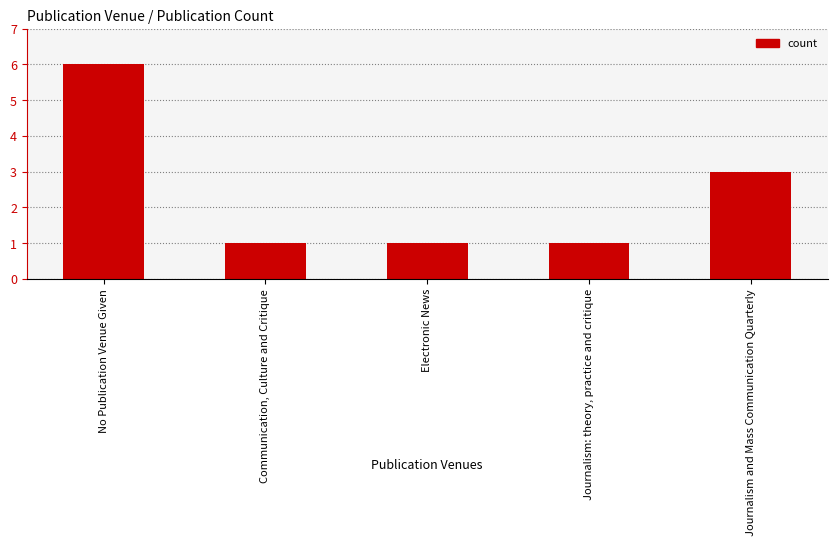

How many bars are there in total?

5